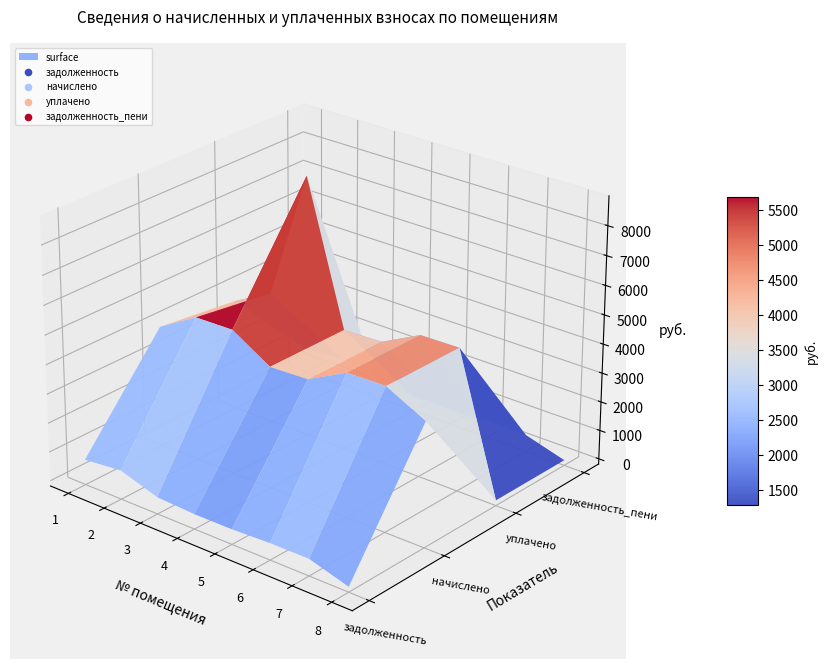

Which category has the lowest value across all series?

8